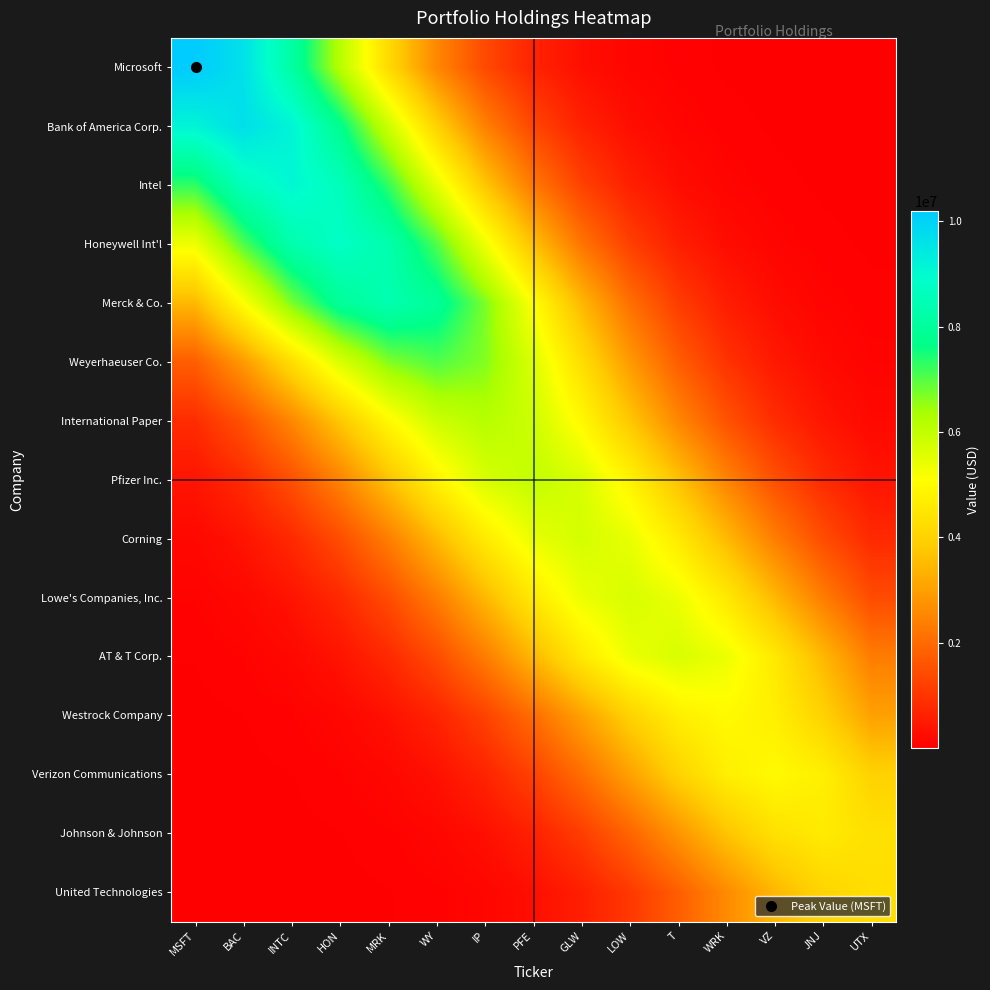

What is the minimum value shown in the chart?

80.0